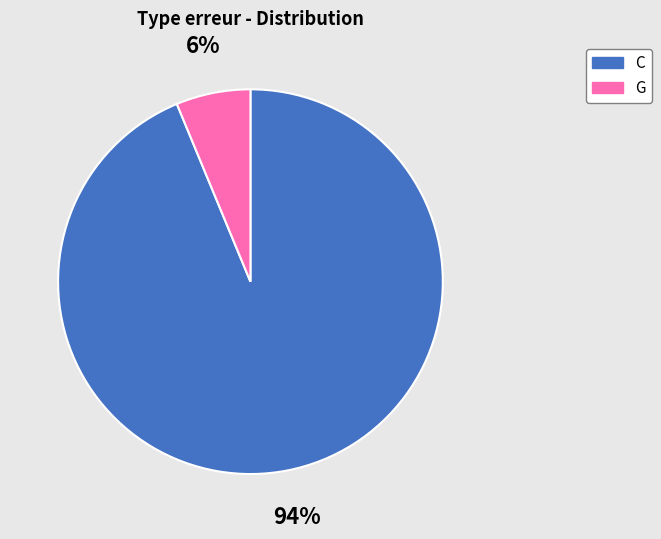

Is there any slice that represents more than half of the pie?

Yes